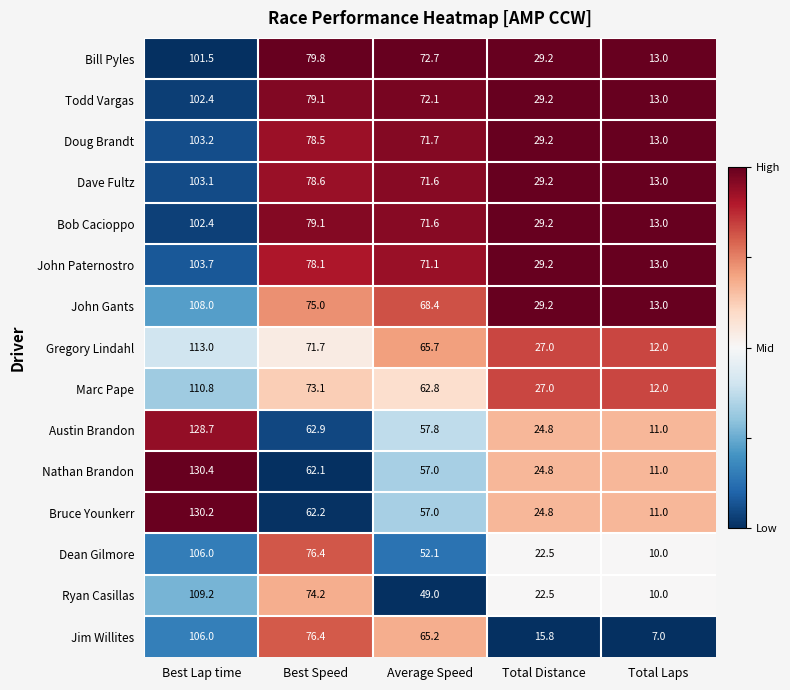

The value of Bruce Younkerr at Total Distance is 8.4. True or false?

False